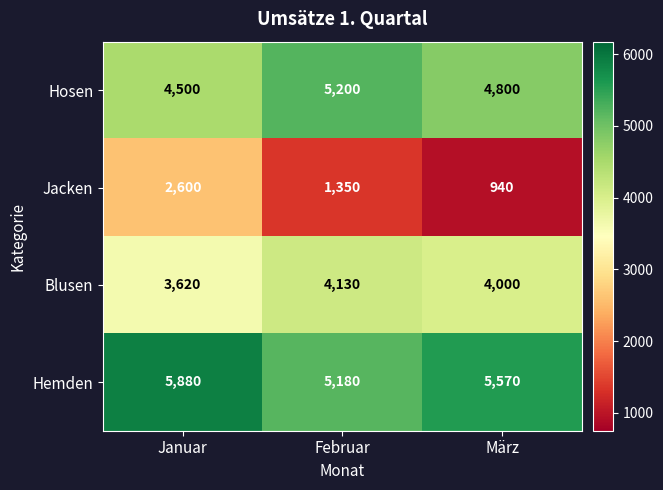

At how many categories does at least one series exceed 3056?

3